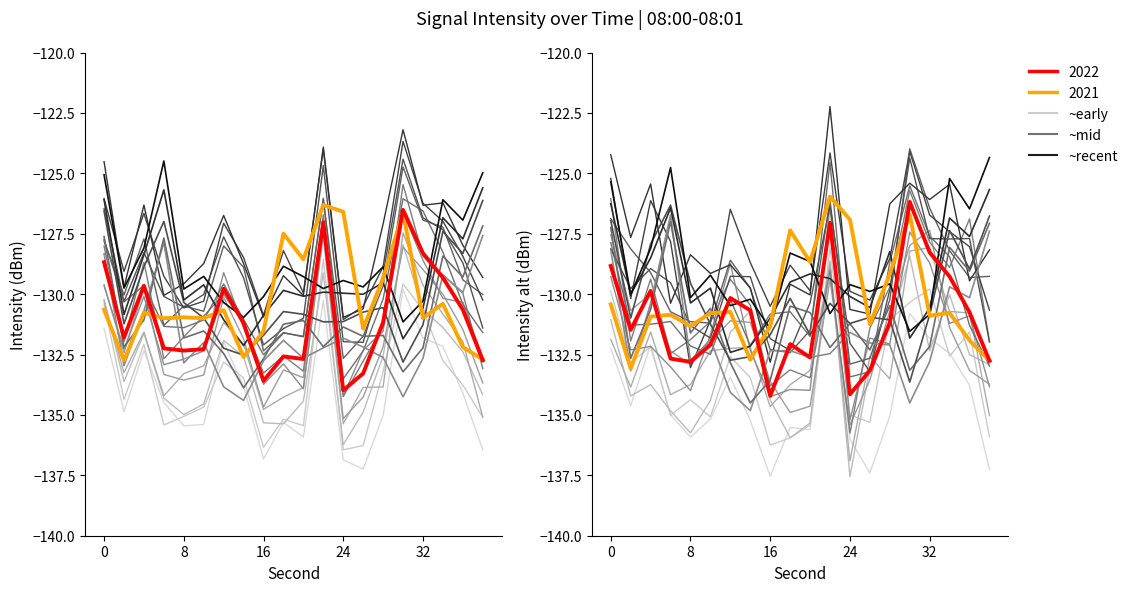

Reading left to right, list all the values displayed in this chart.

8:00: -128.7	-131.8	-129.7	-132.2	-132.3	-132.3	-129.8	-131.2	-133.6	-132.6	-132.7	-127.0	-134.0	-133.3	-131.2	-126.5	-128.3	-129.3	-130.6	-132.7
8:01: -126.1	-130.8	-128.4	-125.7	-130.2	-129.6	-131.1	-132.1	-130.9	-129.8	-130.1	-129.9	-130.0	-130.0	-129.5	-131.8	-130.6	-126.8	-127.7	-125.6
8:00 (alt): -130.6	-132.7	-130.8	-131.0	-131.0	-131.0	-130.7	-132.6	-131.5	-127.5	-128.6	-126.3	-126.6	-131.4	-129.3	-126.6	-131.0	-130.4	-132.2	-132.7